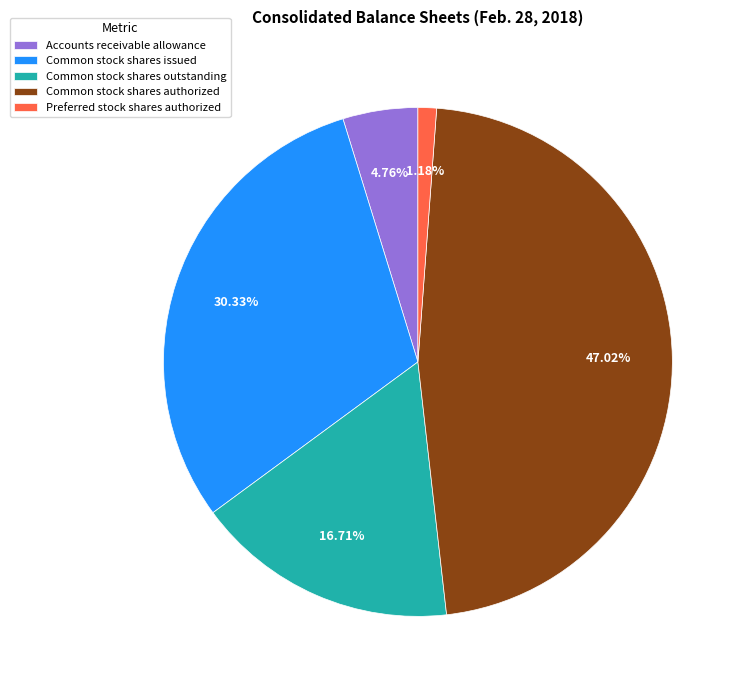

How many slices are in this pie chart?

5